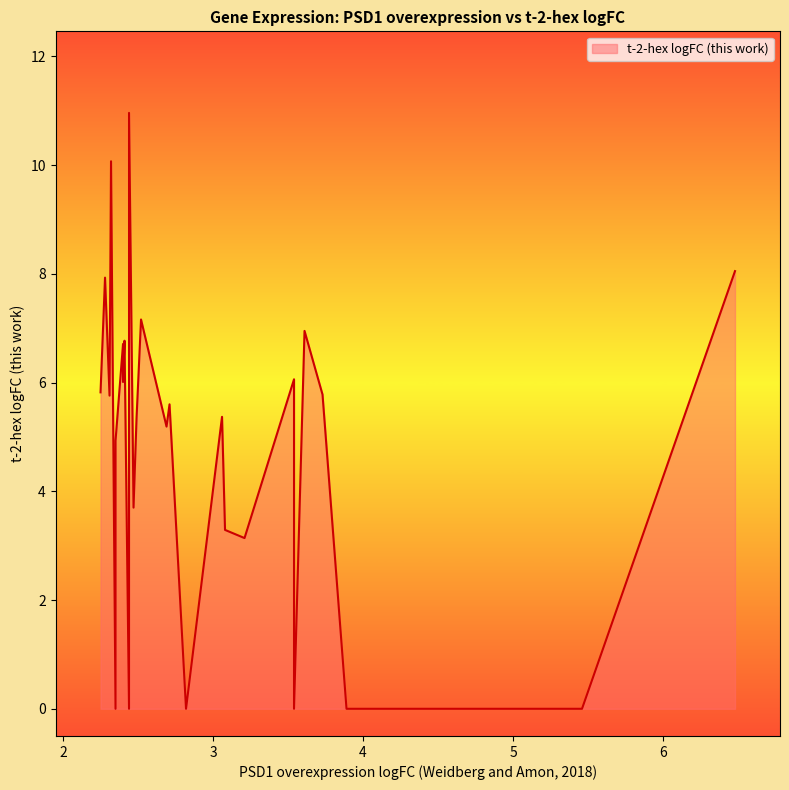

How many distinct data groups are displayed?

1